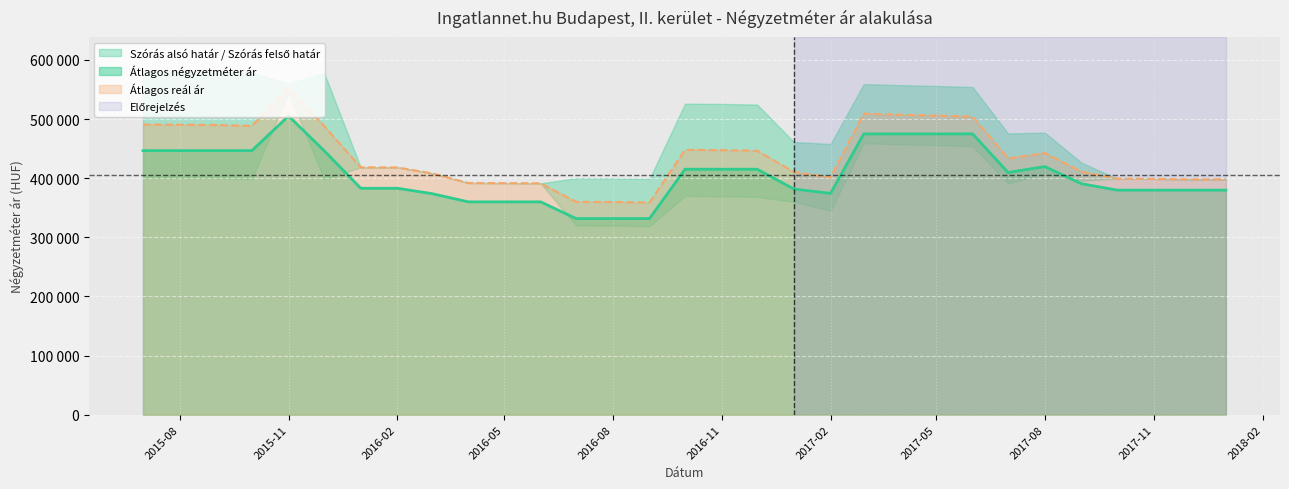

Reading left to right, list all the values displayed in this chart.

Átlagos négyzetméter ár: 2015-07=446543	2015-08=446543	2015-09=446543	2015-10=446543	2015-11=505102	2015-12=446543	2016-01=382882	2016-02=382882	2016-03=373873	2016-04=359909	2016-05=359909	2016-06=359909	2016-07=331621	2016-08=331621	2016-09=331621	2016-10=415108	2016-11=415108	2016-12=415108	2017-01=381627	2017-02=374270	2017-03=474816	2017-04=474816	2017-05=474816	2017-06=474816	2017-07=409602	2017-08=419544	2017-09=390600	2017-10=379775	2017-11=379775	2017-12=379775	2018-01=379775
Átlagos reál ár: 2015-07=490676	2015-08=490311	2015-09=489946	2015-10=488372	2015-11=552553	2015-12=488251	2016-01=418334	2016-02=418128	2016-03=408289	2016-04=391783	2016-05=391590	2016-06=391302	2016-07=359927	2016-08=359751	2016-09=358783	2016-10=447904	2016-11=447467	2016-12=446380	2017-01=410576	2017-02=401295	2017-03=509101	2017-04=507258	2017-05=505914	2017-06=504093	2017-07=433402	2017-08=442546	2017-09=410938	2017-10=399265	2017-11=398791	2017-12=397941	2018-01=398129